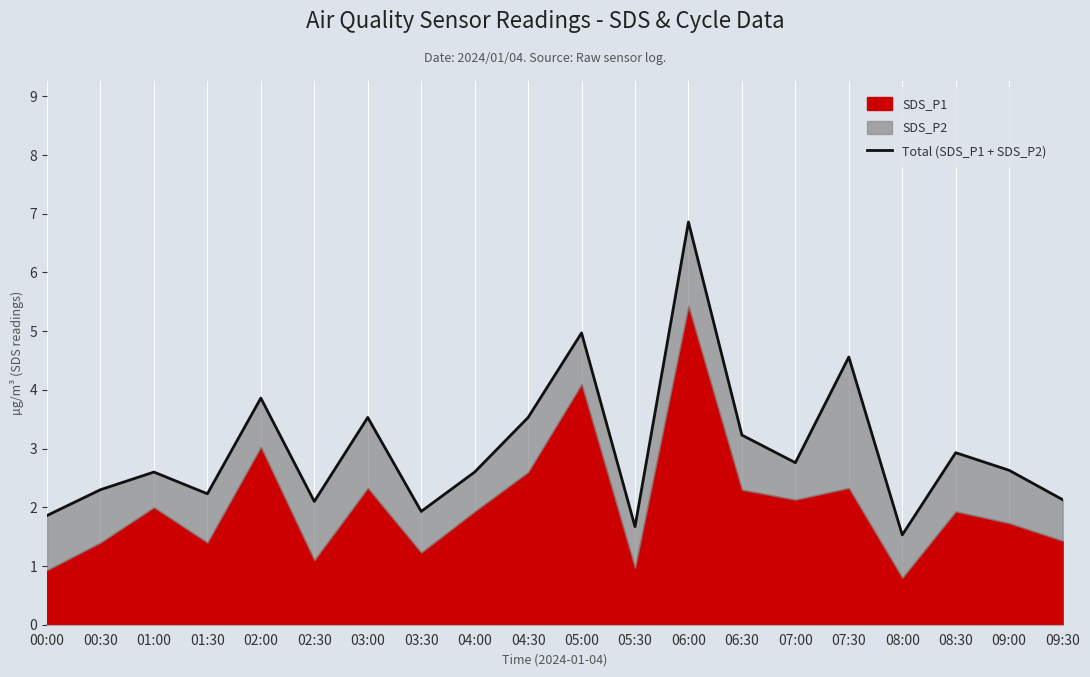

Which has a higher value, 09:30 or 06:30?

06:30